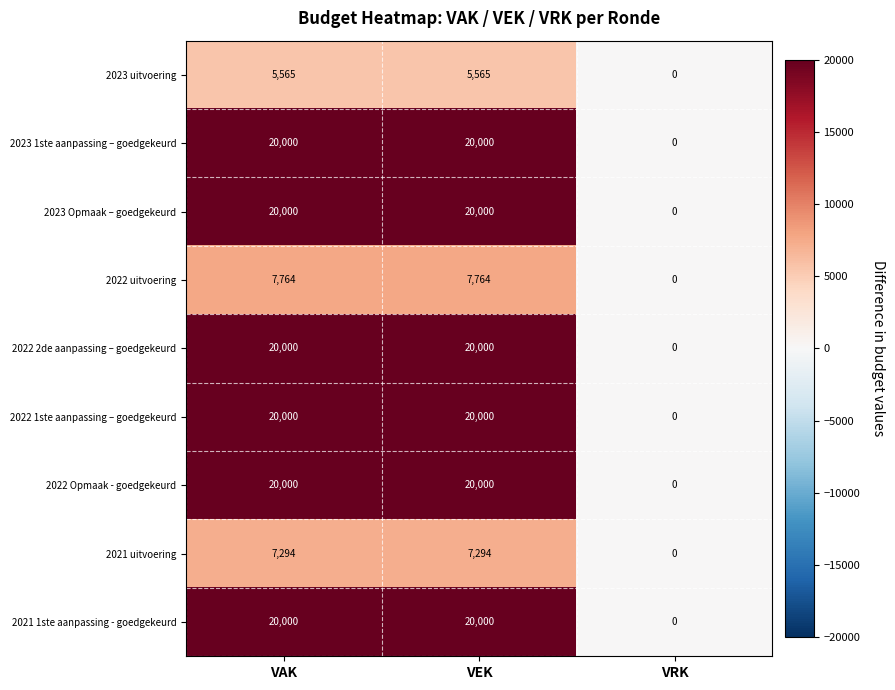

What is the spread (max minus min) of values at VAK?

14435